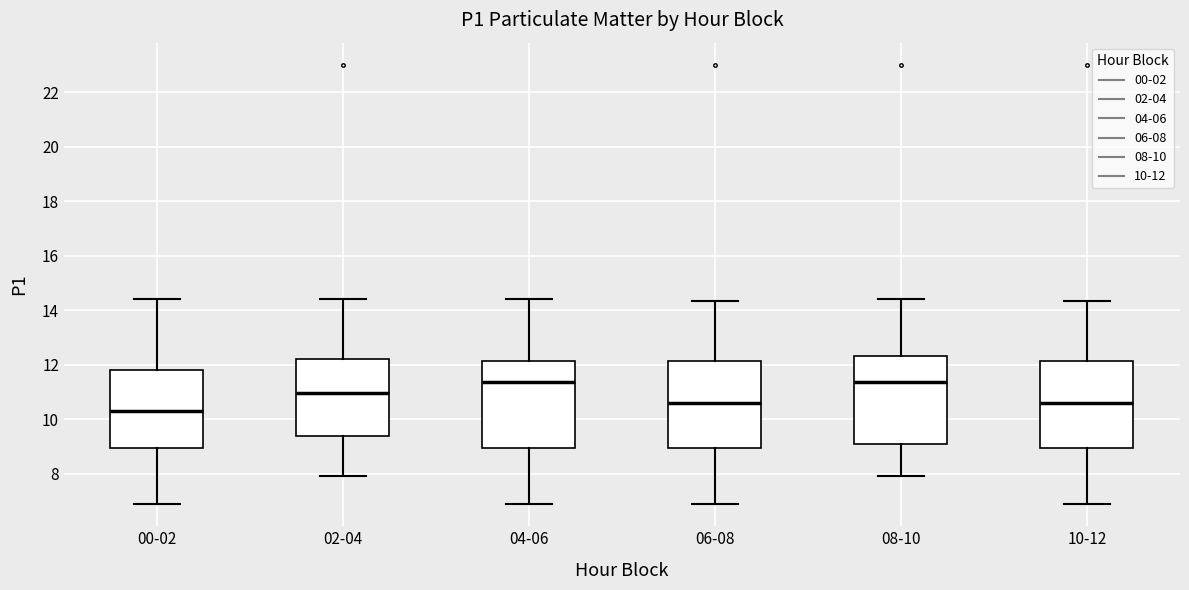

Reading left to right, transcribe this box plot: for each box, give where its median line is, the range the box spans, and where its two whiskers end, as read against the y-axis. The values are not printed on the chart, so give them approximately, as read against the axis.

00-02: median 10.4, box 9.0 to 11.8, whiskers 6.8 to 14.4
02-04: median 11.0, box 9.4 to 12.2, whiskers 8.0 to 14.4
04-06: median 11.4, box 9.0 to 12.2, whiskers 6.8 to 14.4
06-08: median 10.6, box 9.0 to 12.2, whiskers 6.8 to 14.4
08-10: median 11.4, box 9.2 to 12.4, whiskers 8.0 to 14.4
10-12: median 10.6, box 9.0 to 12.2, whiskers 6.8 to 14.4